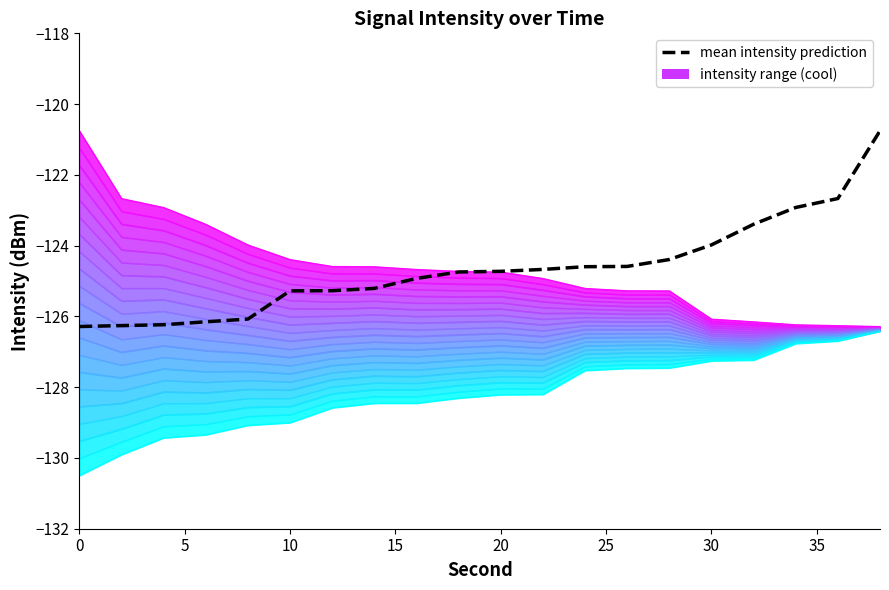

True or false: contour_0 has more than 1 interior local peaks.

False